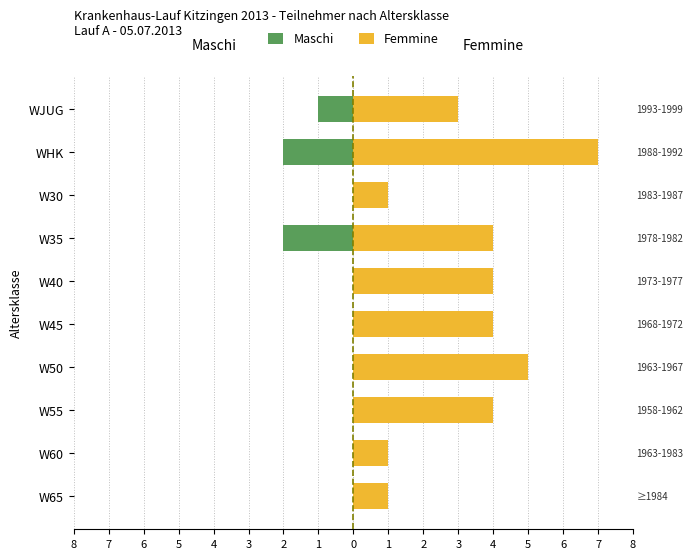

What is the difference between the highest and lowest values at 1?

1